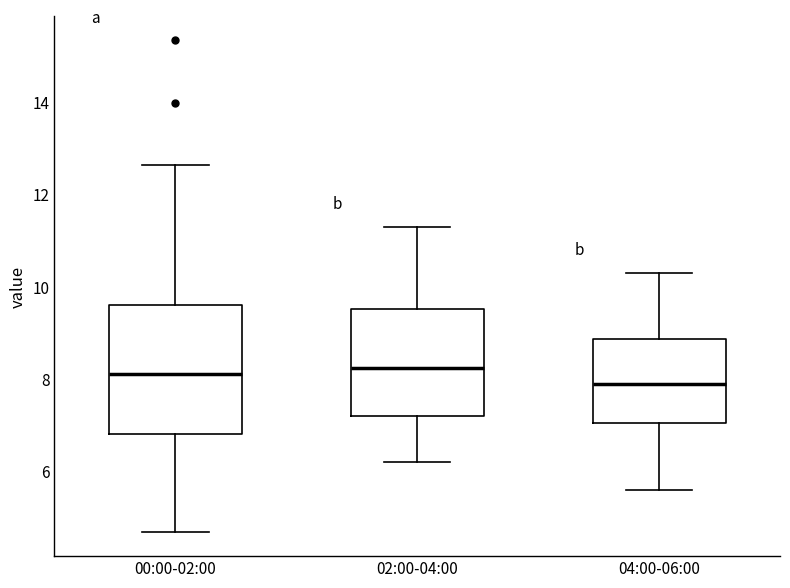

Reading left to right, transcribe this box plot: for each box, give where its median line is, the range the box spans, and where its two whiskers end, as read against the y-axis. The values are not printed on the chart, so give them approximately, as read against the axis.

00:00-02:00: median 8.2, box 6.8 to 9.6, whiskers 4.8 to 12.6
02:00-04:00: median 8.2, box 7.2 to 9.6, whiskers 6.2 to 11.4
04:00-06:00: median 8.0, box 7.0 to 8.8, whiskers 5.6 to 10.4